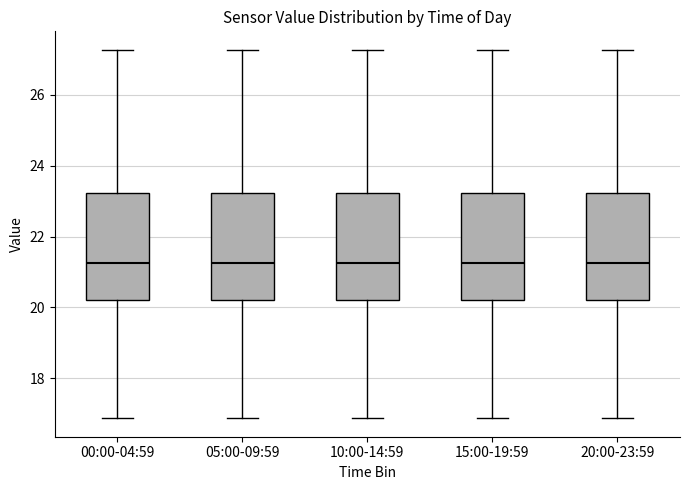

Reading left to right, read every box against the y-axis: the position of its median line, the range the box covers, and the ends of its whiskers. The values are not printed on the chart, so give them approximately, as read against the axis.

00:00-04:59: median 21.2, box 20.2 to 23.2, whiskers 16.8 to 27.2
05:00-09:59: median 21.2, box 20.2 to 23.2, whiskers 16.8 to 27.2
10:00-14:59: median 21.2, box 20.2 to 23.2, whiskers 16.8 to 27.2
15:00-19:59: median 21.2, box 20.2 to 23.2, whiskers 16.8 to 27.2
20:00-23:59: median 21.2, box 20.2 to 23.2, whiskers 16.8 to 27.2